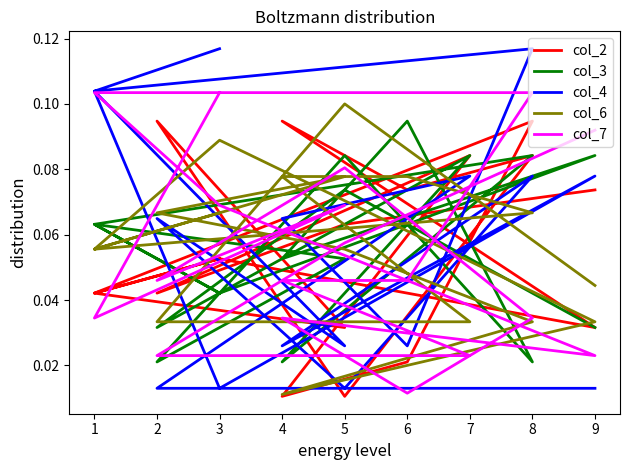

Is this an area chart (filled region under the line)?

No